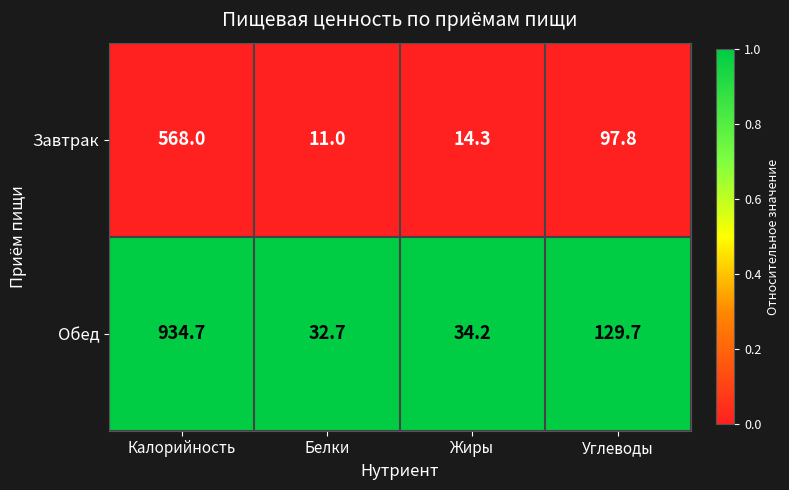

Reading left to right, what are all the values shown in this chart?

Завтрак: 568.0	11.0	14.3	97.8
Обед: 934.7	32.7	34.2	129.7